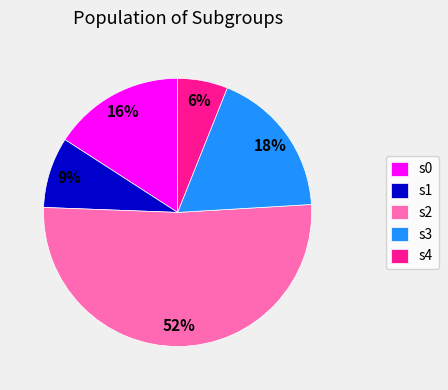

To the nearest percent, what is the average slice percentage?

20%